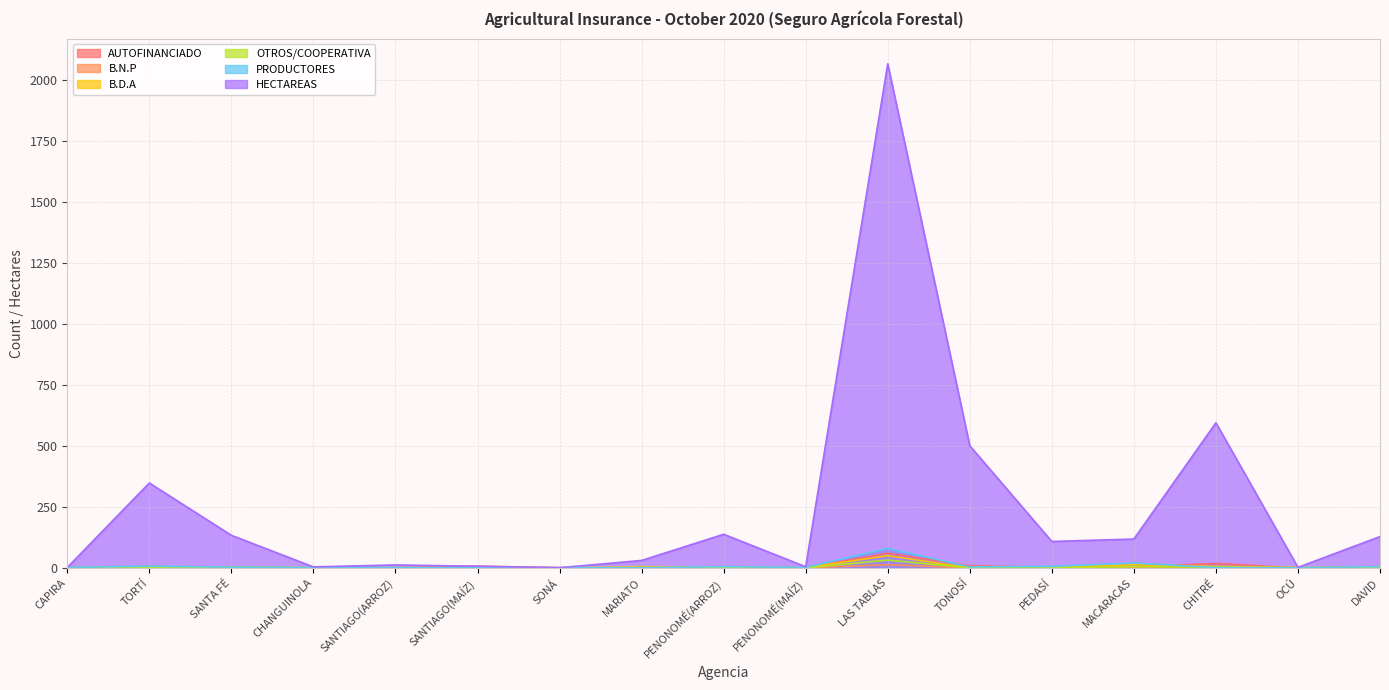

Reading left to right, list all the values displayed in this chart.

AUTOFINANCIADO: 1.0	1.0	0.0	0.0	0.0	7.0	1.0	0.0	3.0	1.0	60.0	9.0	2.0	4.0	18.0	0.0	3.0
B.N.P: 0.0	0.0	0.0	0.0	0.0	0.0	0.0	0.0	0.0	0.0	13.0	0.0	1.0	0.0	1.0	0.0	0.0
B.D.A: 1.0	5.0	1.0	1.0	1.0	0.0	0.0	5.0	3.0	1.0	50.0	0.0	3.0	13.0	6.0	2.0	4.0
OTROS/COOPERATIVA: 0.0	2.0	4.0	0.0	0.0	0.0	0.0	0.0	0.0	0.0	32.0	0.0	0.0	5.0	3.0	0.0	1.0
PRODUCTORES: 2.0	7.0	3.0	1.0	1.0	1.0	1.0	1.0	5.0	2.0	80.0	4.0	6.0	20.0	1.0	1.0	5.0
HECTAREAS: 1.8	348.0	133.4	4.0	12.0	6.6	0.6	30.5	137.7	4.6	2066.1	500.6	108.2	118.2	594.8	2.0	128.3